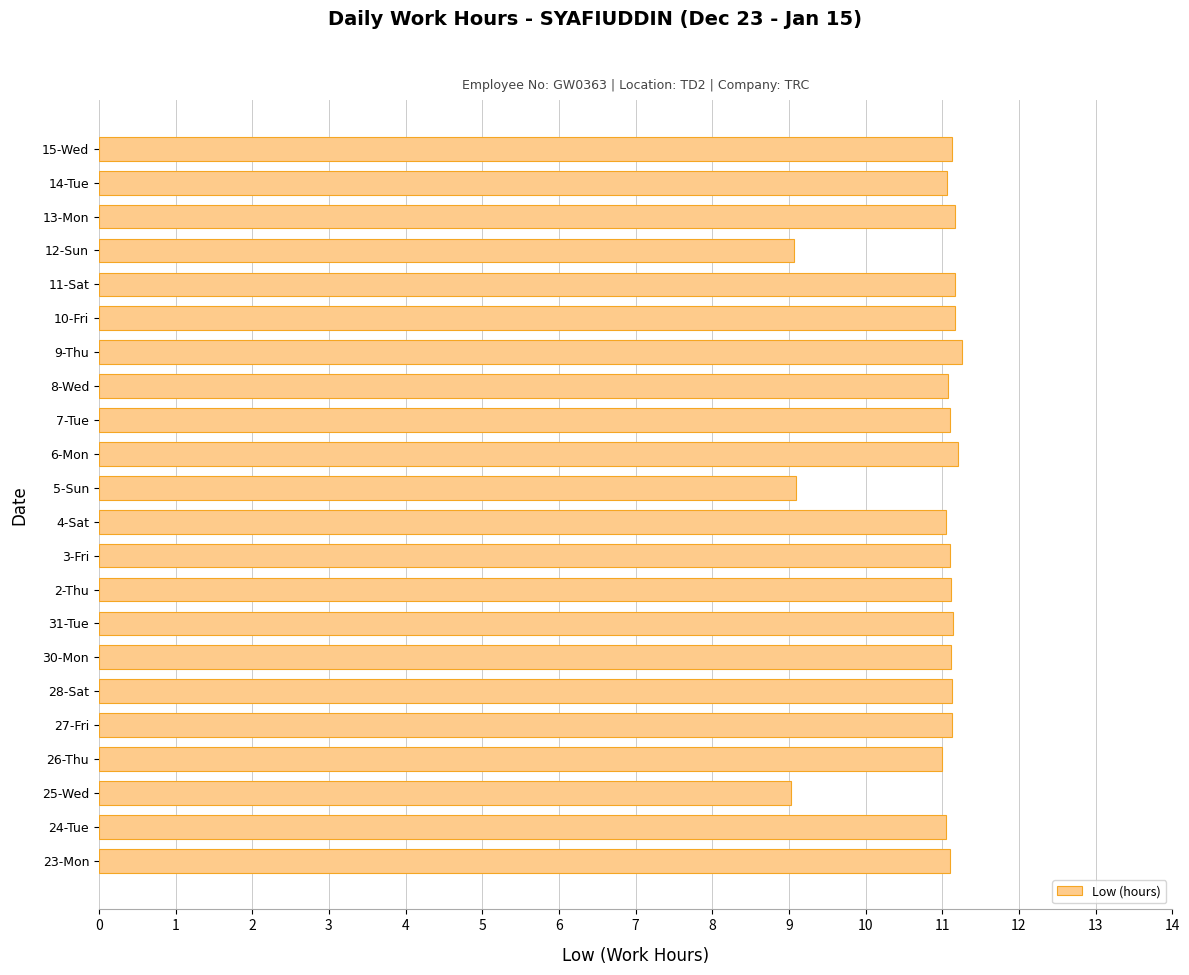

What is the difference between the maximum and second lowest values?

2.2